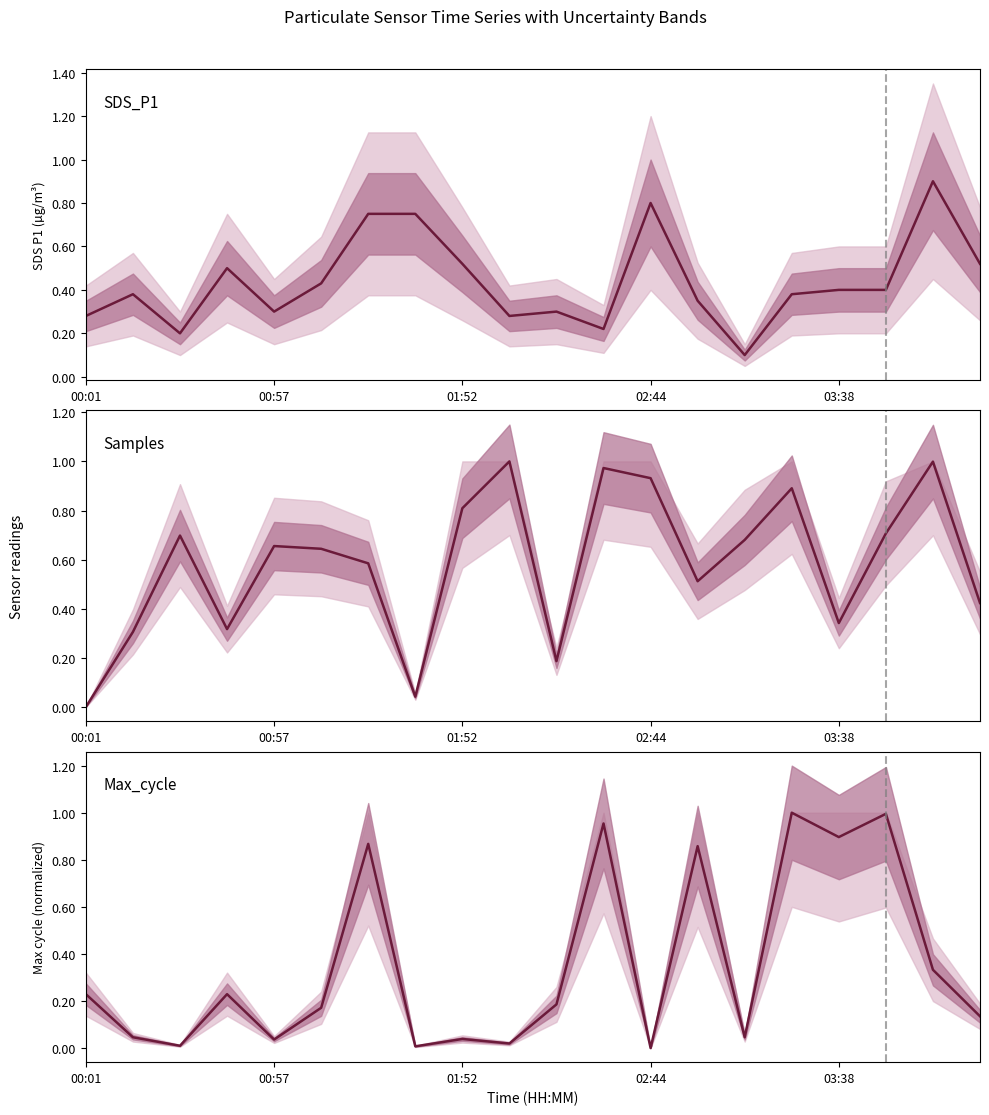

What is the total value across all series at 6?

2.2